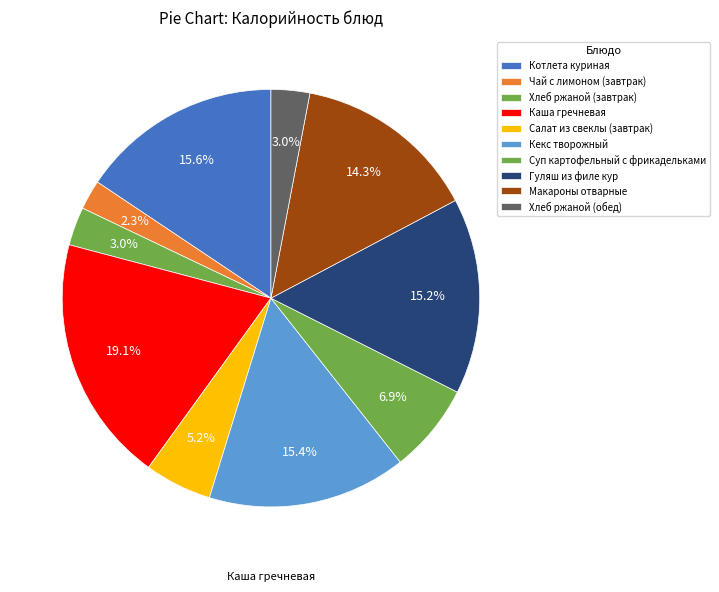

How many slices are in this pie chart?

10